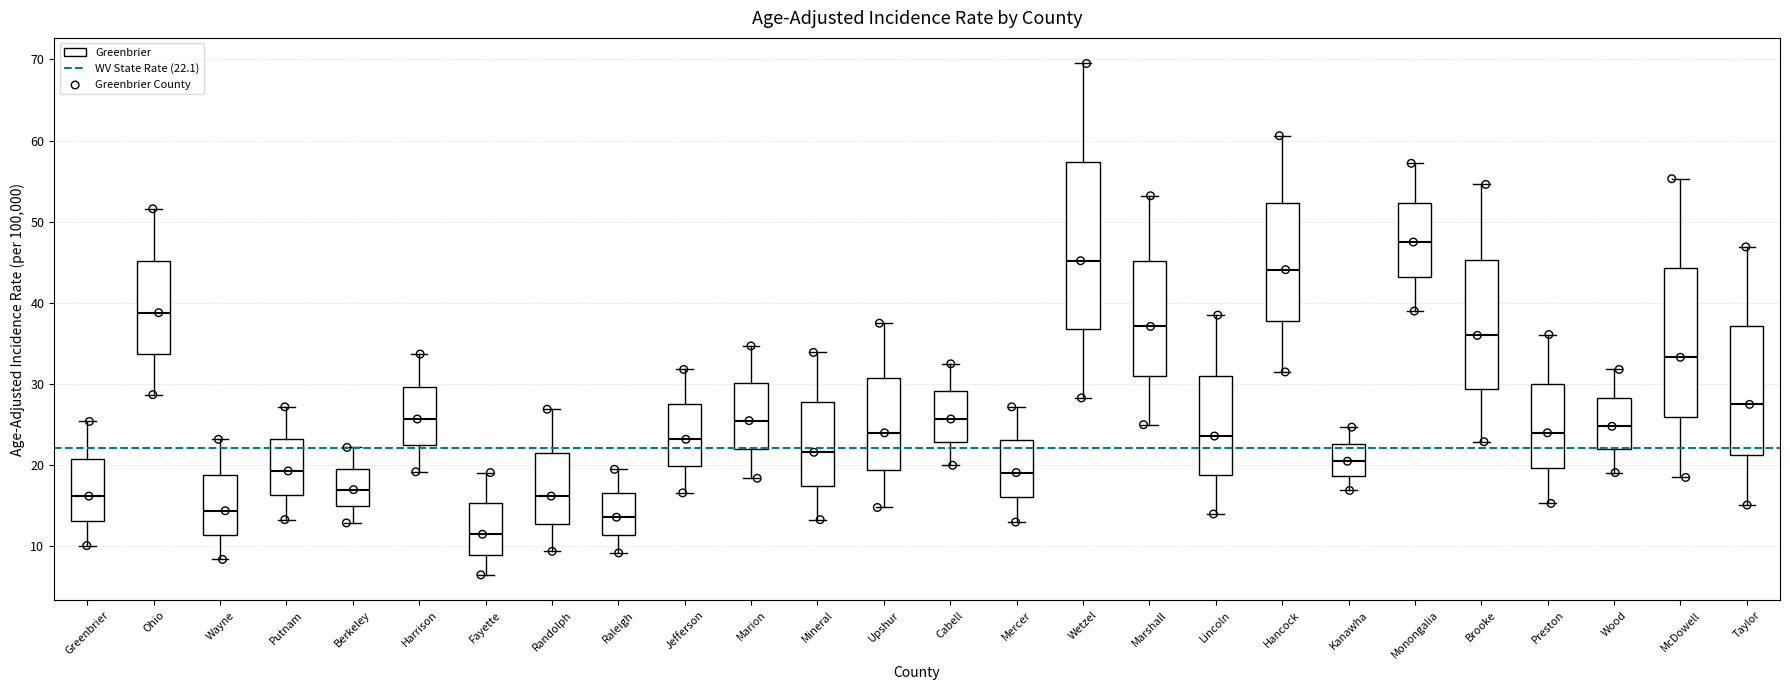

Which box is the tallest, from its lower edge to its upper edge?

Wetzel